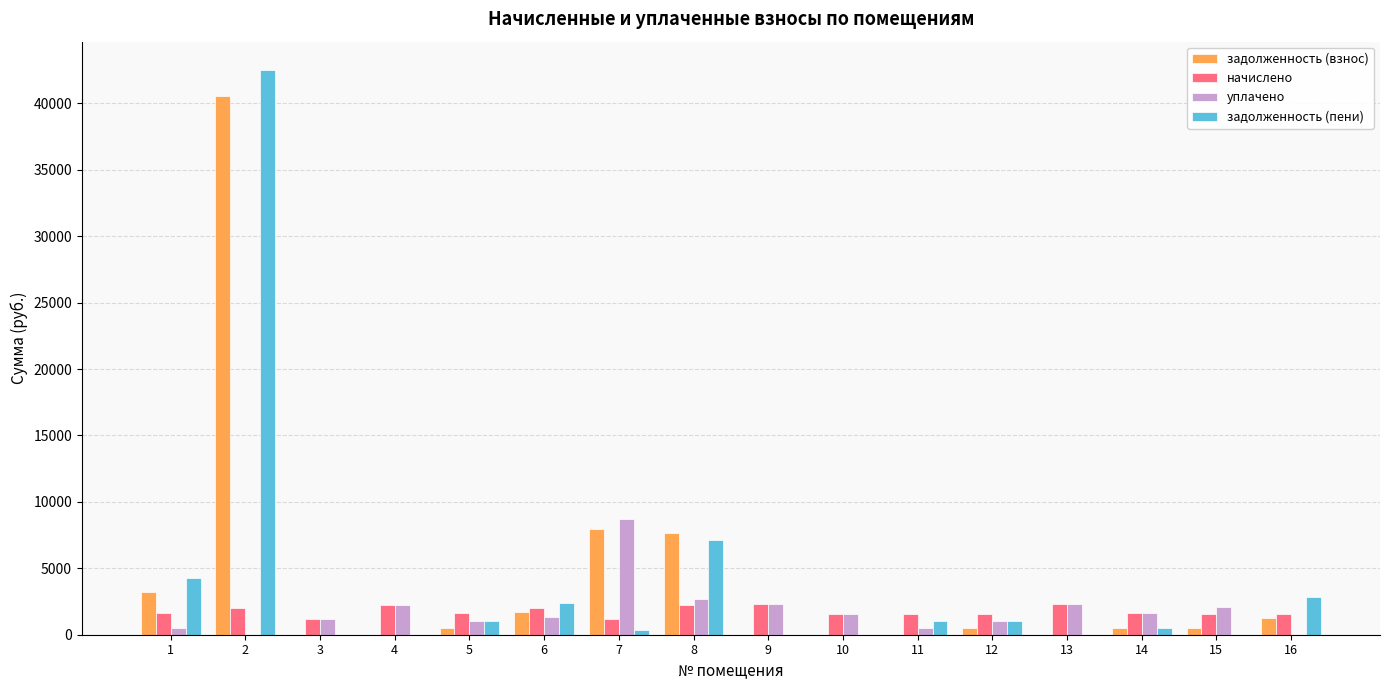

Which series changed the most between 2 and 16?

задолженность (пени)